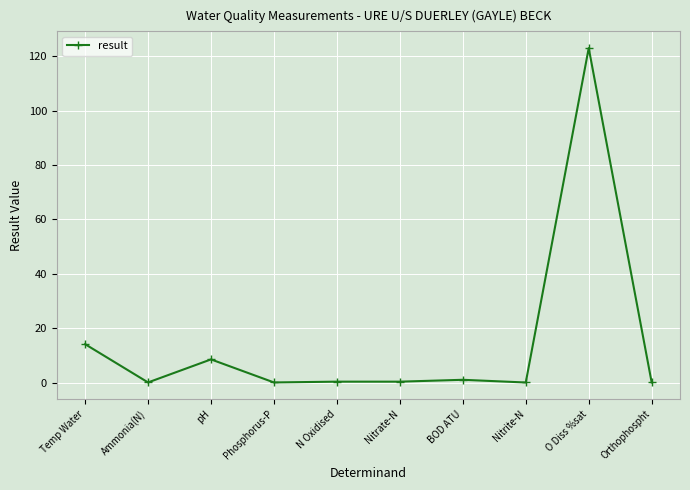

What is the value of the 1st point from the left?

14.1